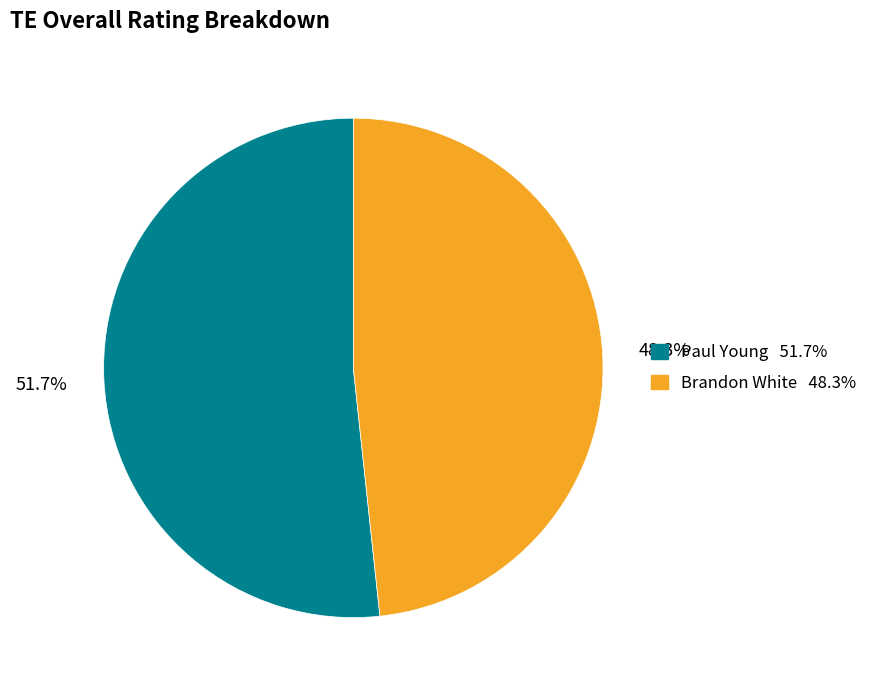

Do Brandon White and Paul Young together represent more than half of the pie?

Yes